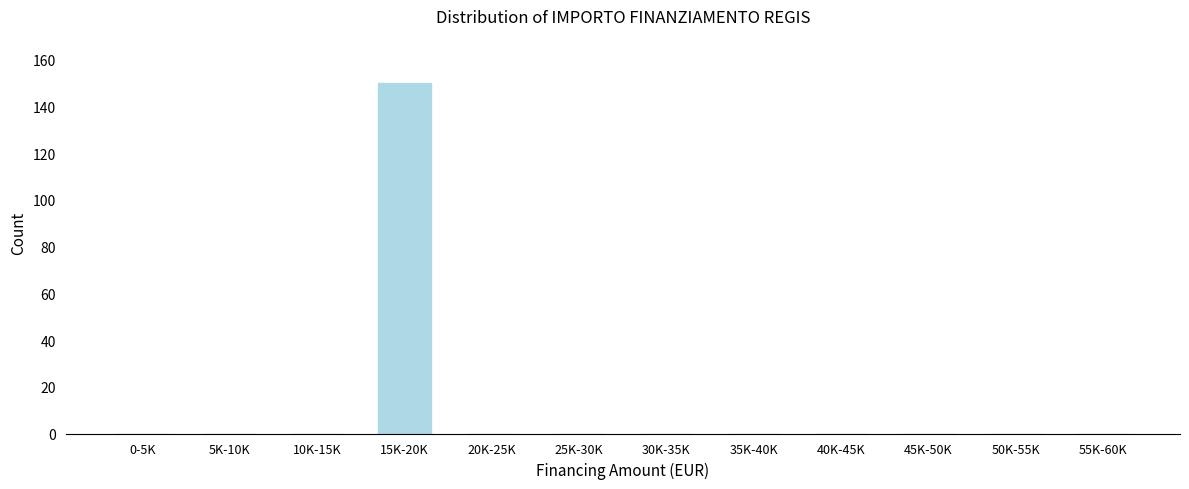

Reading left to right, transcribe all the data shown in this chart.

0-5K=0	5K-10K=0	10K-15K=0	15K-20K=150	20K-25K=0	25K-30K=0	30K-35K=0	35K-40K=0	40K-45K=0	45K-50K=0	50K-55K=0	55K-60K=0